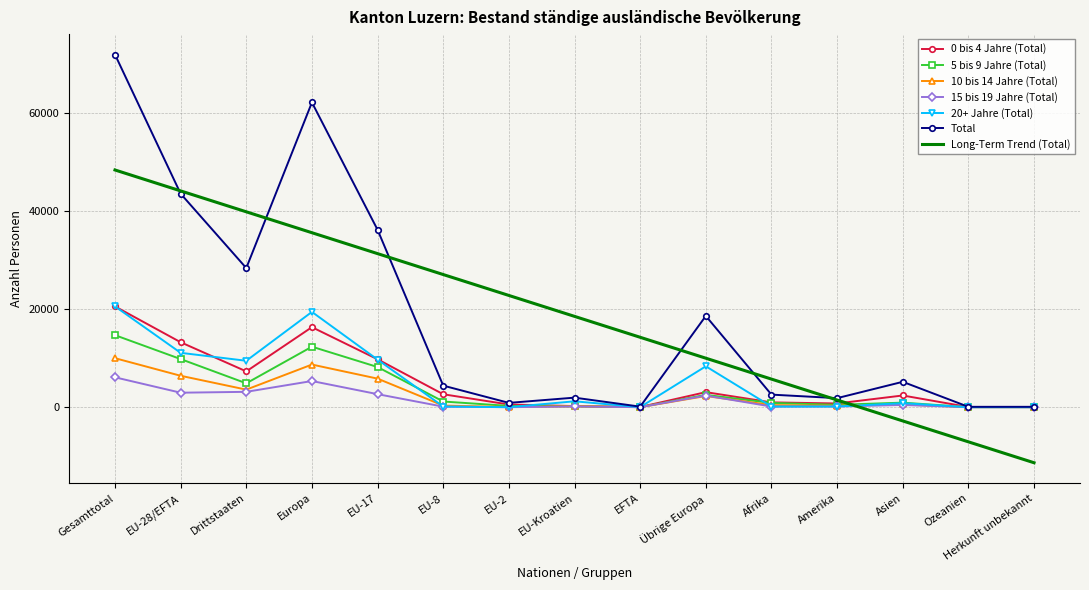

At which category does the chart reach its peak across all series?

Gesamttotal